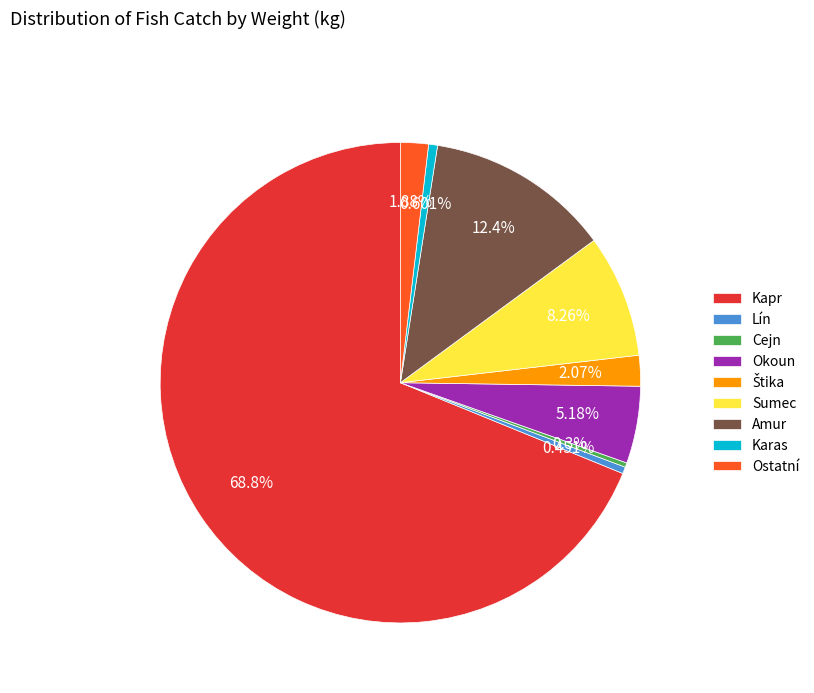

Is it true that Amur is 23% of the pie?

False